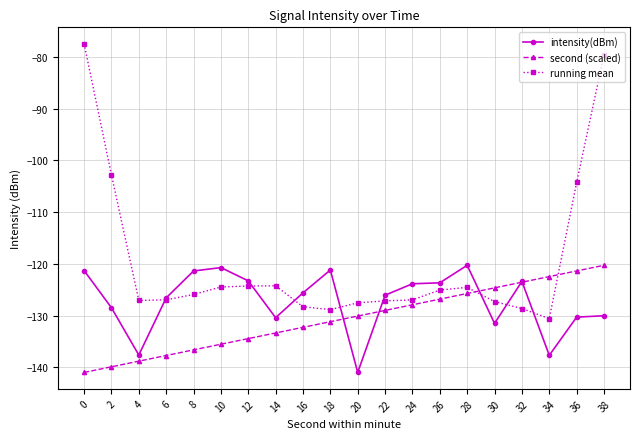

True or false: intensity(dBm) and running mean intersect in this chart.

True